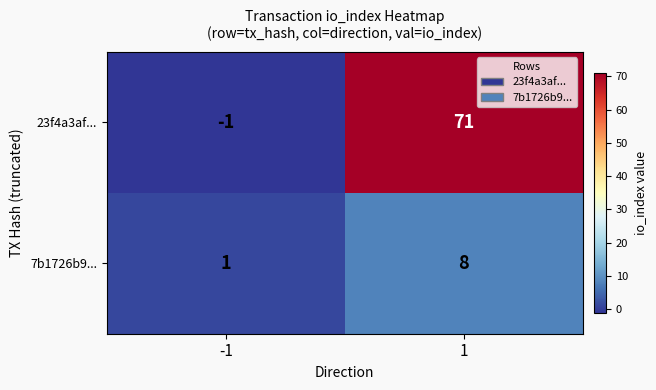

Which category has the lowest value across all series?

-1